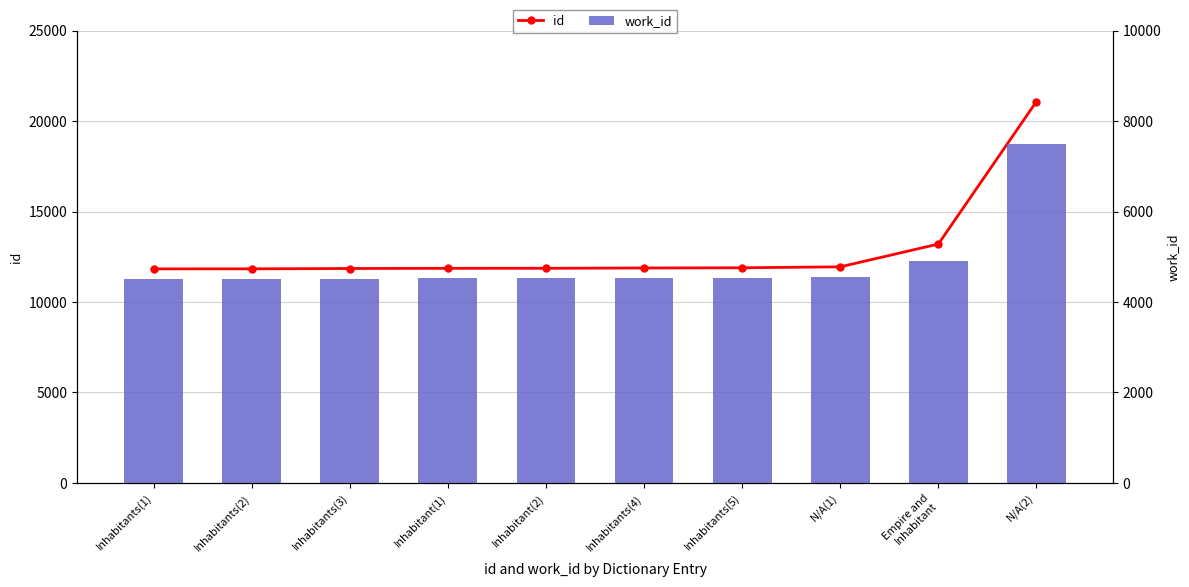

At which category is the sum across all series the highest?

N/A(2)